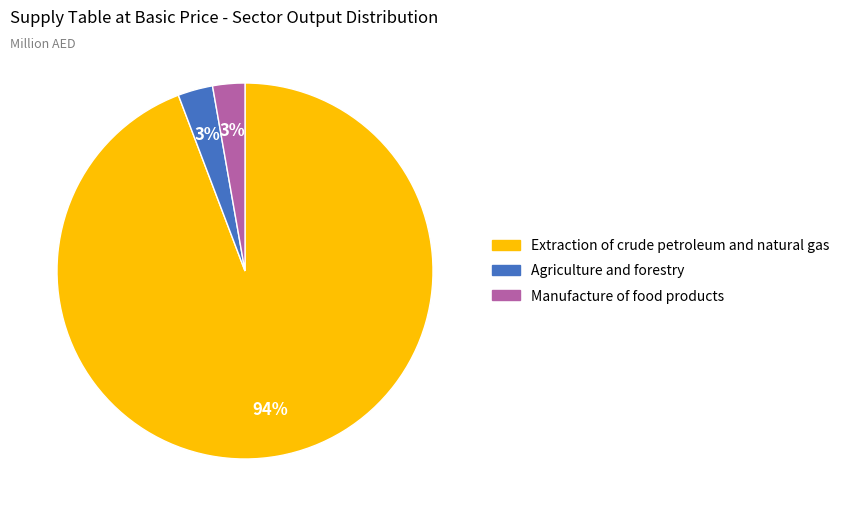

Is there any slice that represents more than half of the pie?

Yes